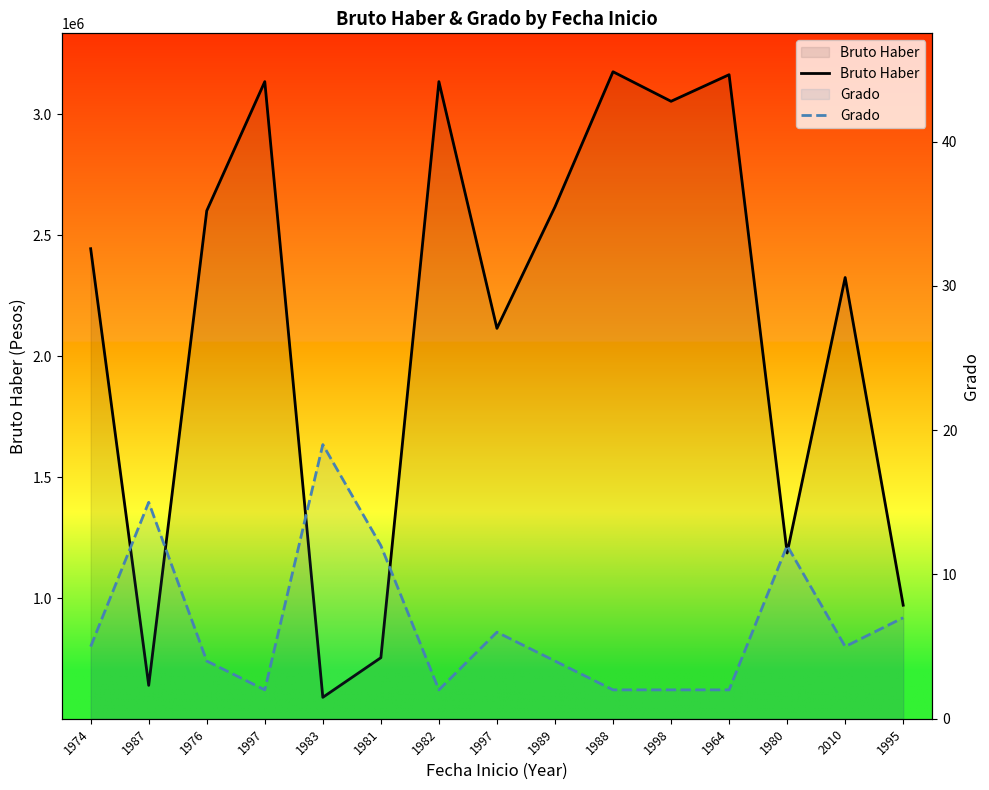

Between 1997 and 1997, which series saw the biggest shift?

Bruto Haber